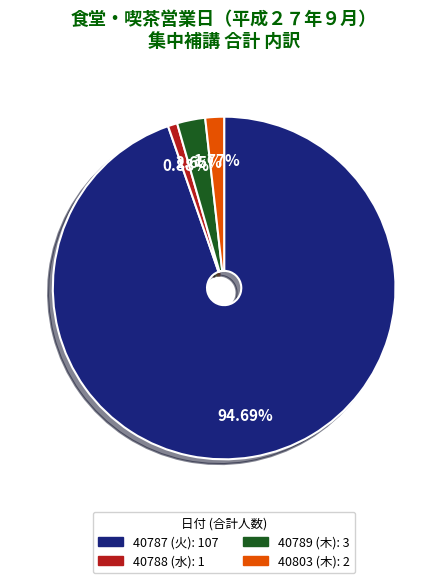

Approximately how many times larger is the value at 40803 (木) compared to 40788 (水)?

2.0